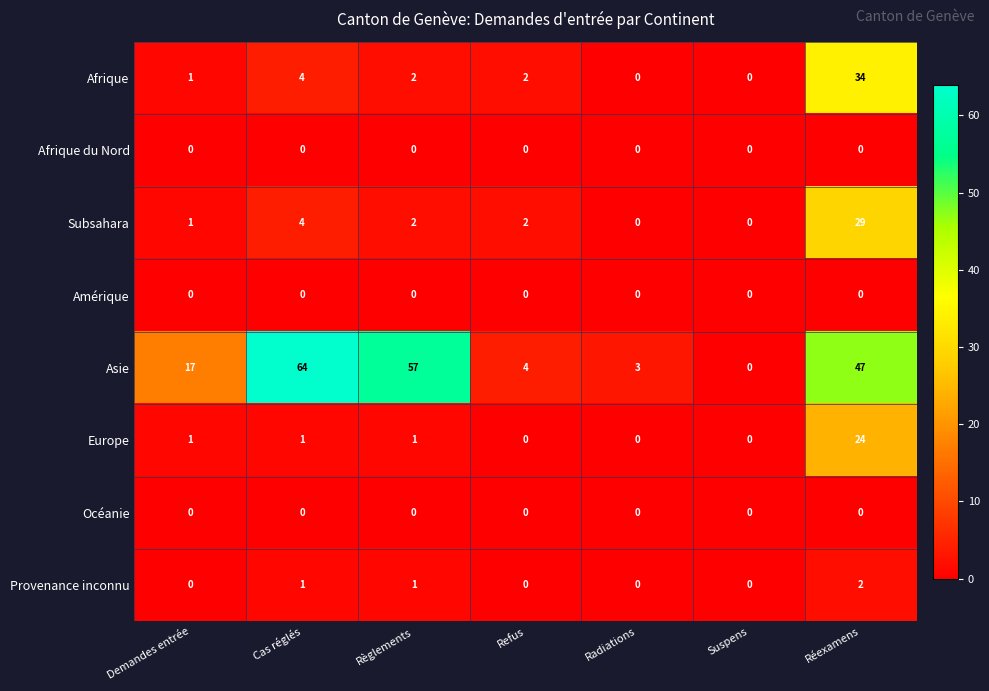

What is the total value across all series at Demandes entrée?

20